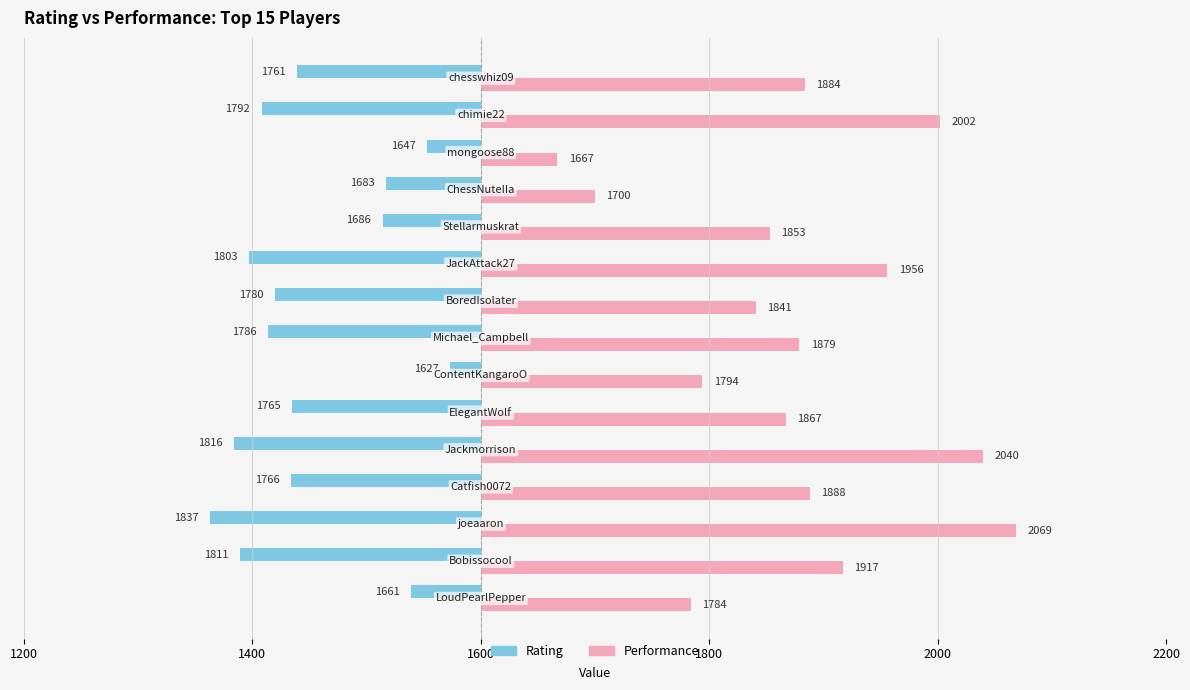

Rank the series by their maximum value, from lowest to highest.

Rating, Performance